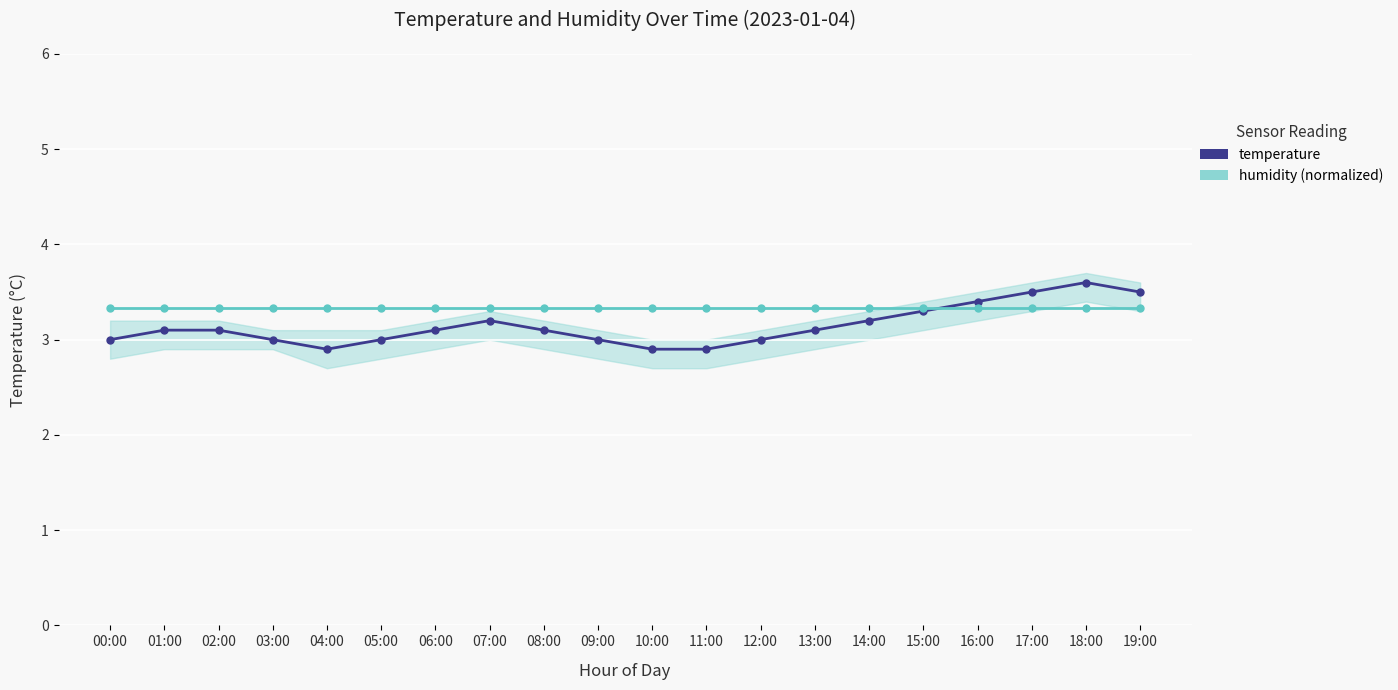

Which series has the largest total across all categories?

humidity